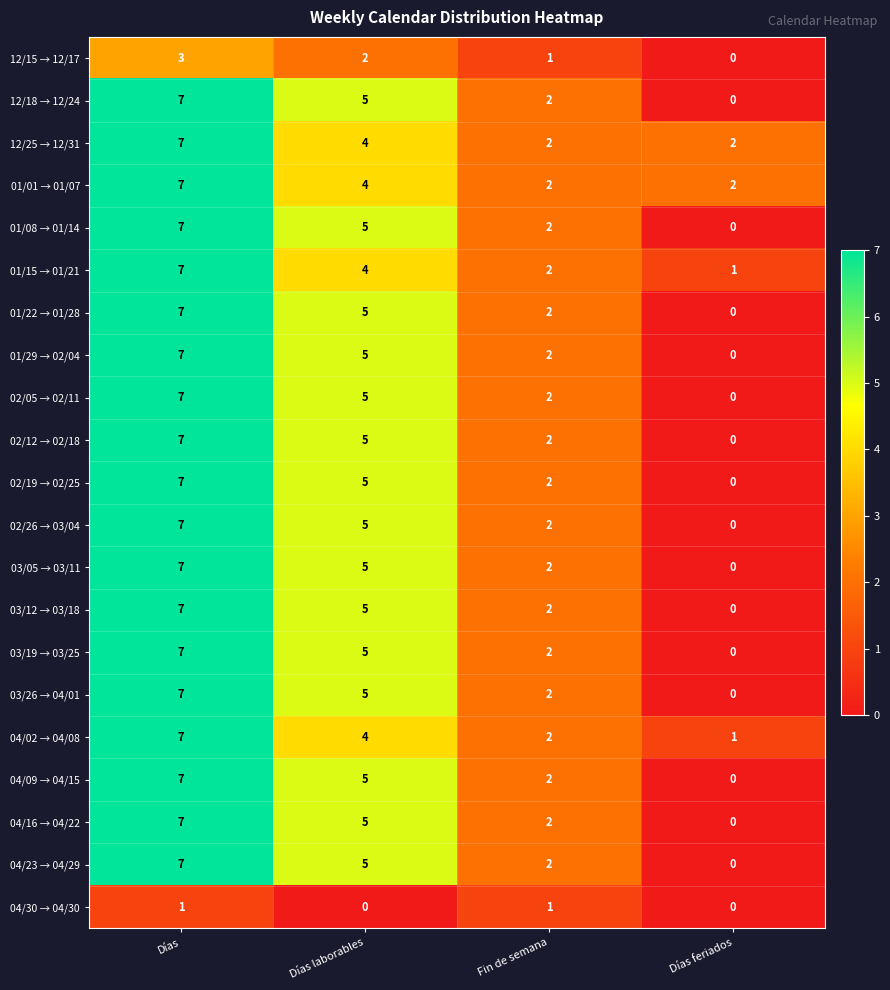

At which label is 04/02 → 04/08 closest to 4?

Días laborables